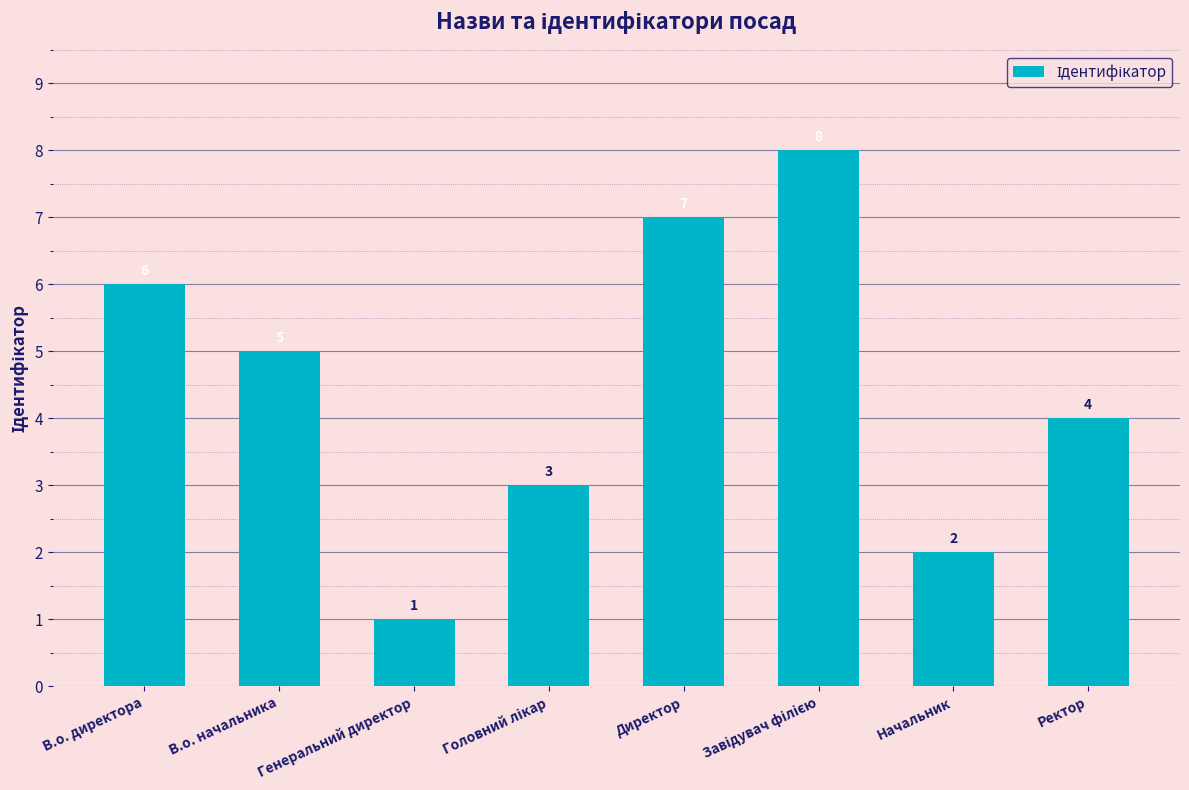

Which has a higher value, Ректор or Начальник?

Ректор